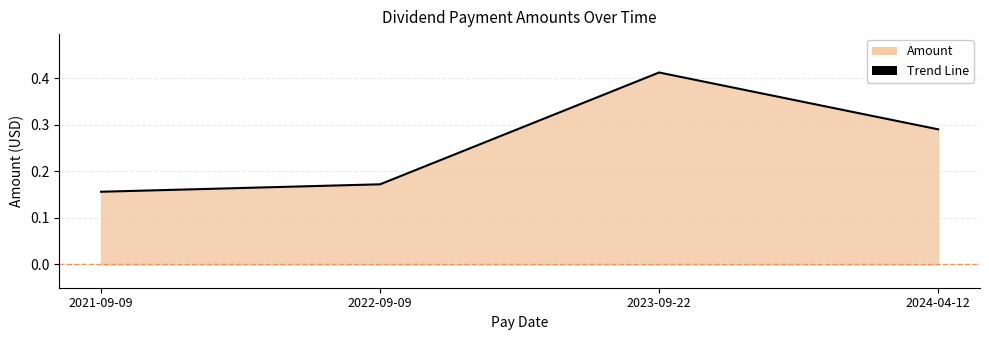

What is the change in value from 2022-09-09 to 2023-09-22?

+0.2